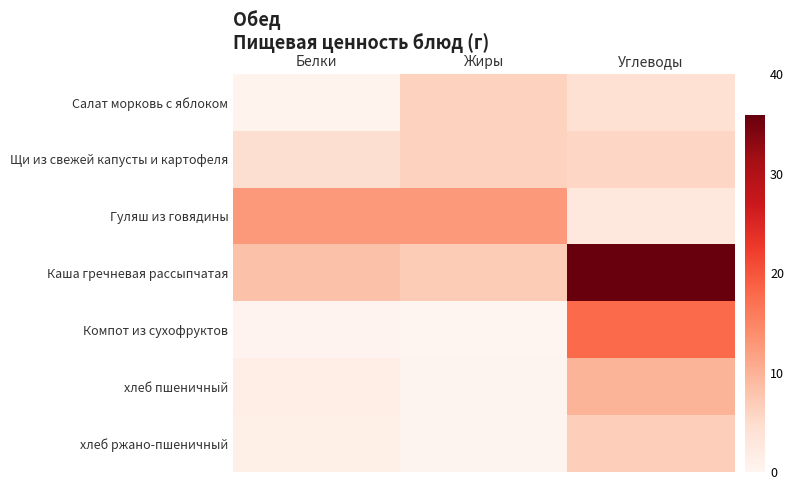

Which series has the largest range (max minus min)?

Каша гречневая рассыпчатая